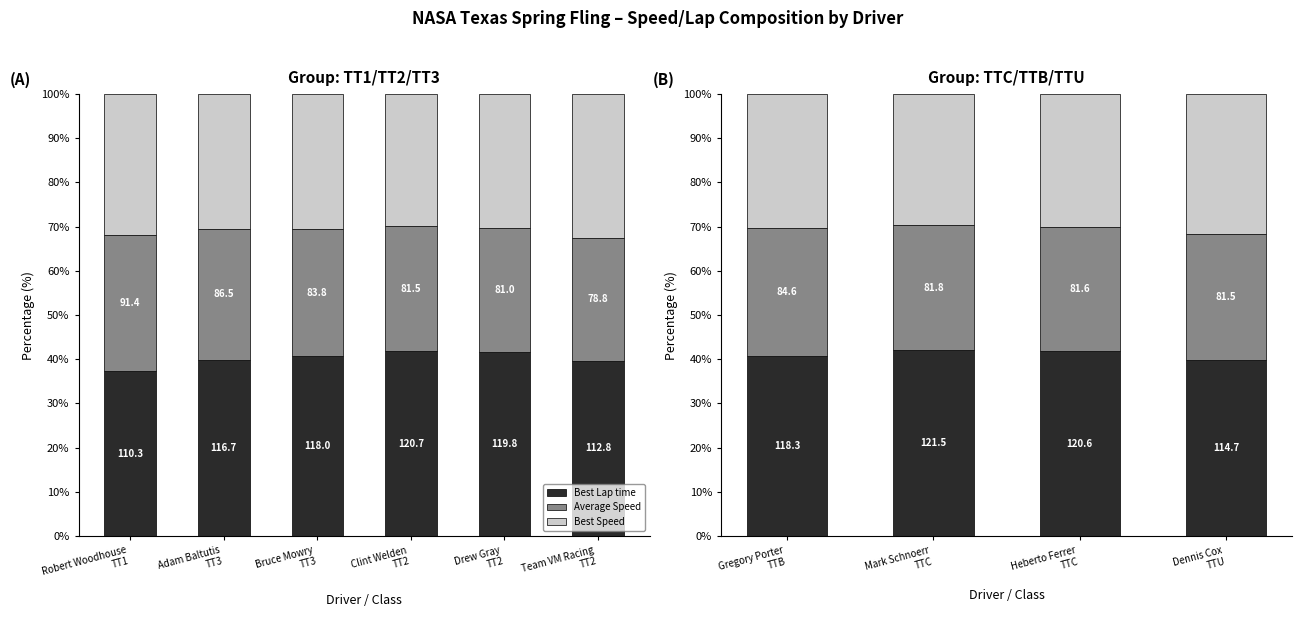

What position from the left is Gregory Porter TTB?

1